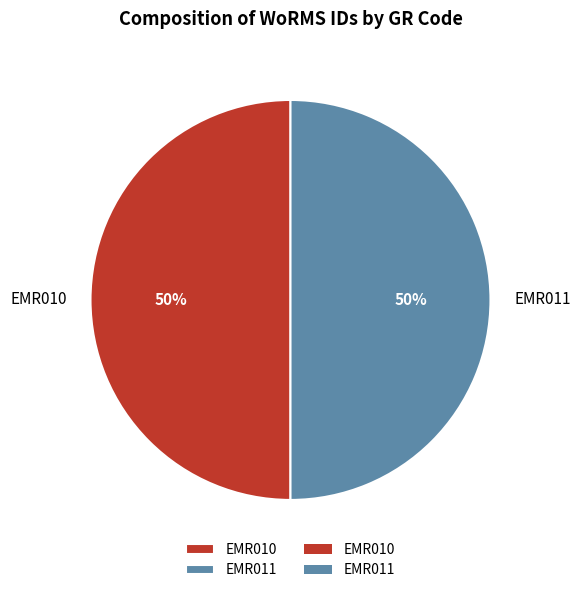

To the nearest percent, what is the combined percentage of EMR010 and EMR011?

100%